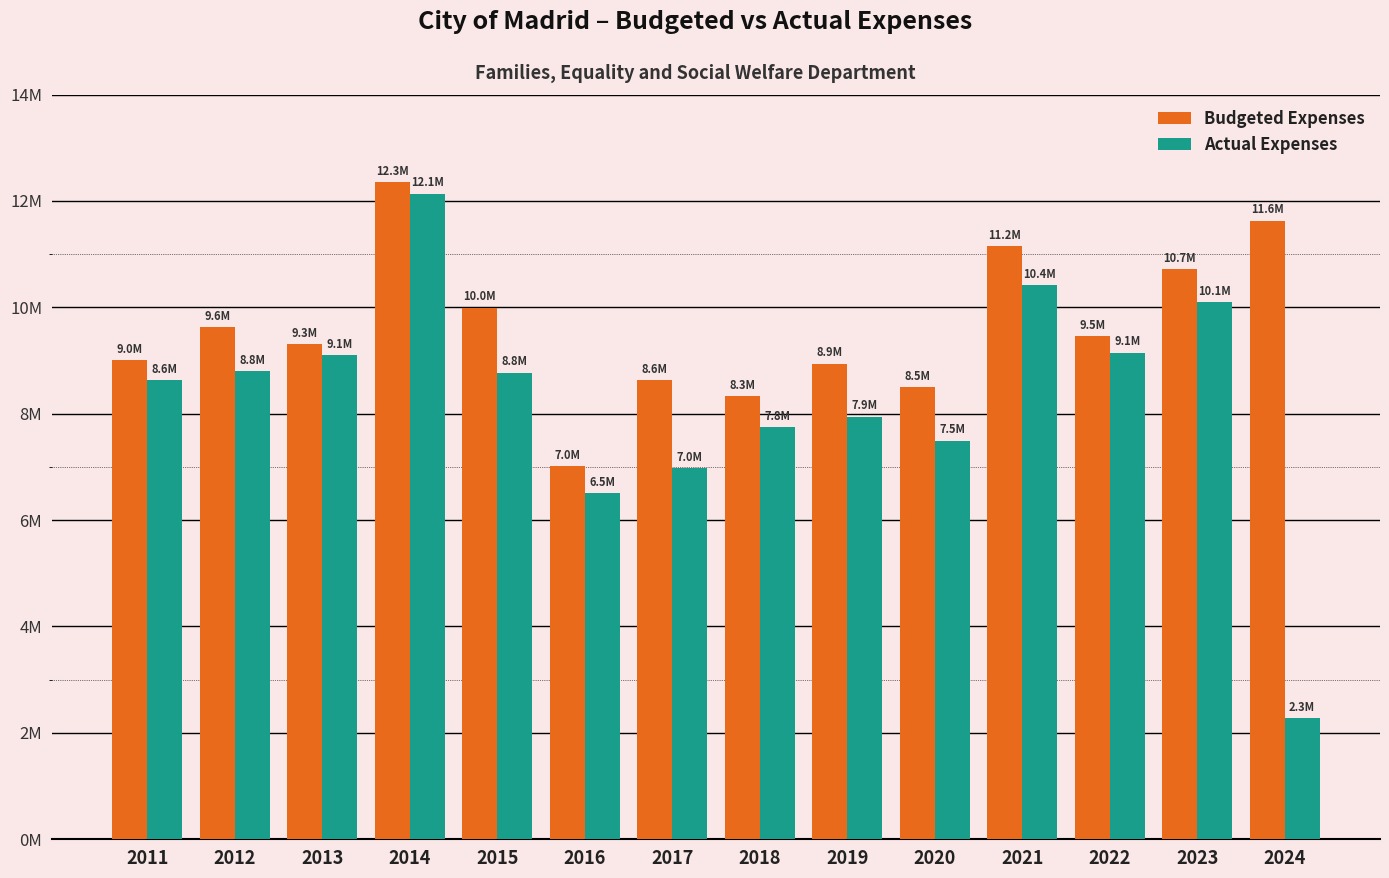

Is the value of Actual Expenses at 2014 greater than the value of Budgeted Expenses at 2014?

No